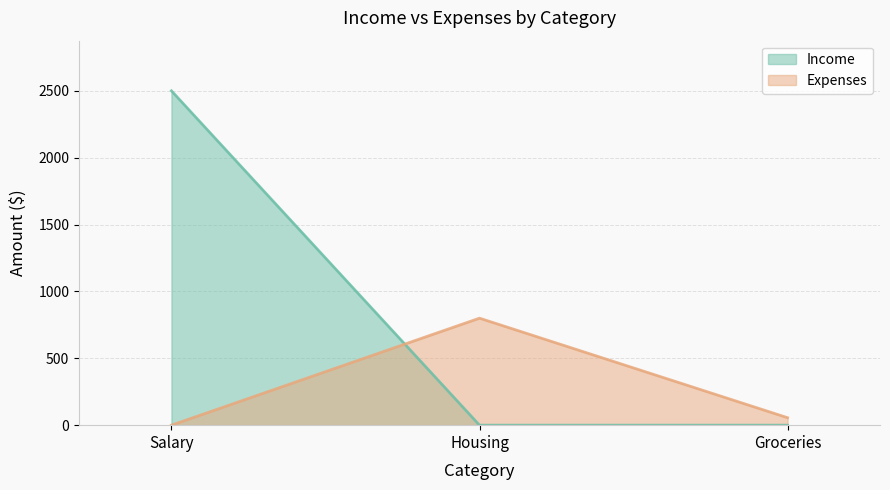

Reading right to left, transcribe all the data shown in this chart.

Income: Groceries=0.0	Housing=0.0	Salary=2500.0
Expenses: Groceries=55.8	Housing=800.0	Salary=0.0